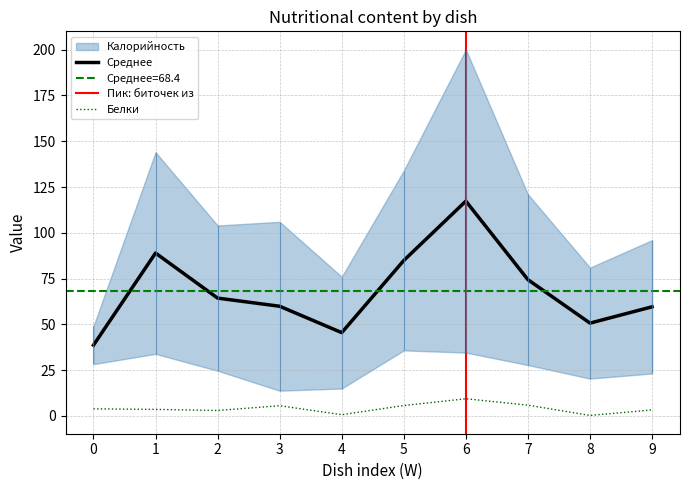

List the series in order of their overall mean, lowest first.

Белки, Калорийность